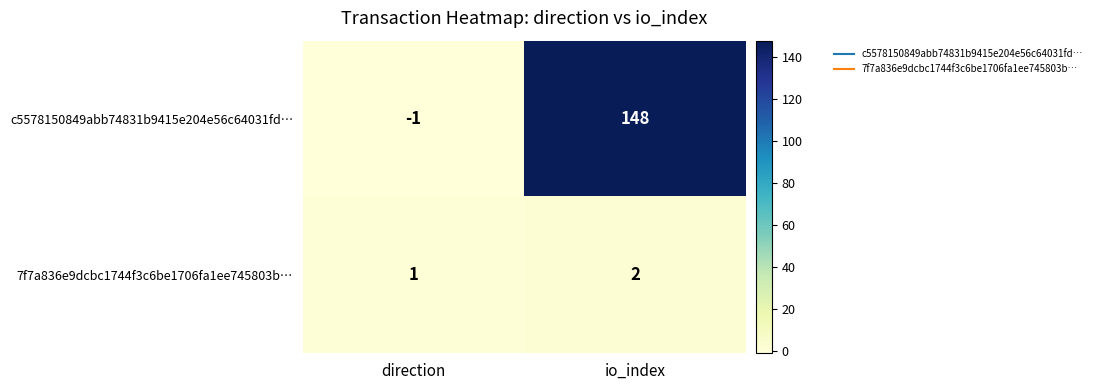

Reading left to right, list all the values displayed in this chart.

c5578150849abb74831b9415e204e56c64031fd…: direction=-1	io_index=148
7f7a836e9dcbc1744f3c6be1706fa1ee745803b…: direction=1	io_index=2